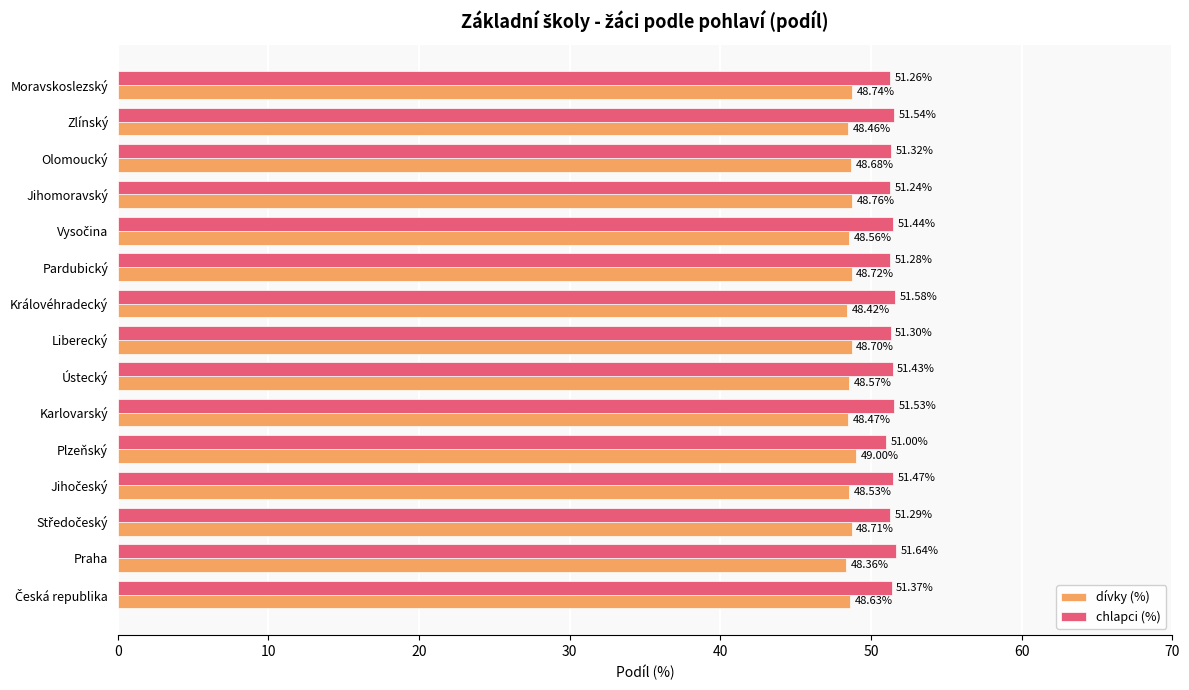

At which category does the chart reach its peak across all series?

Praha